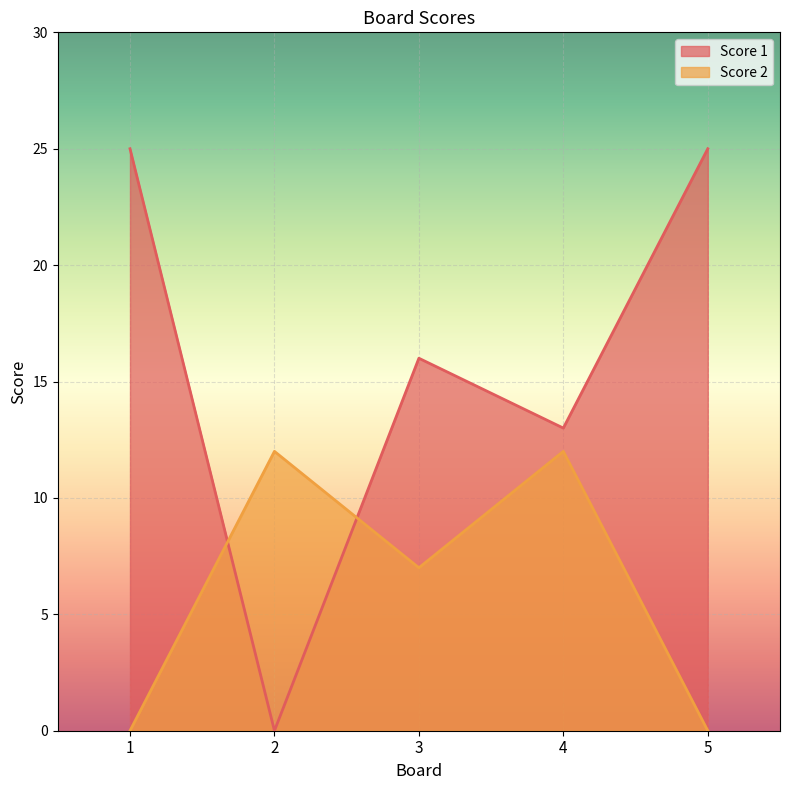

Where do Score 1 and Score 2 first cross each other?

1 and 2